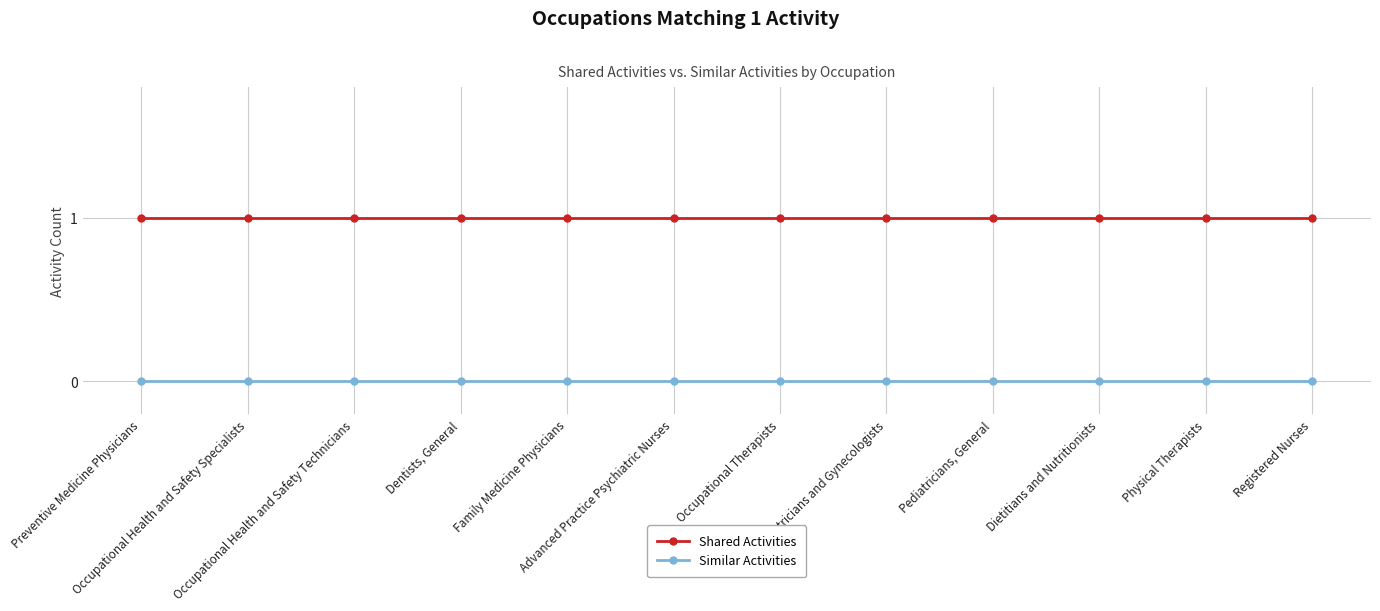

True or false: Similar Activities and Shared Activities cross at least once.

False